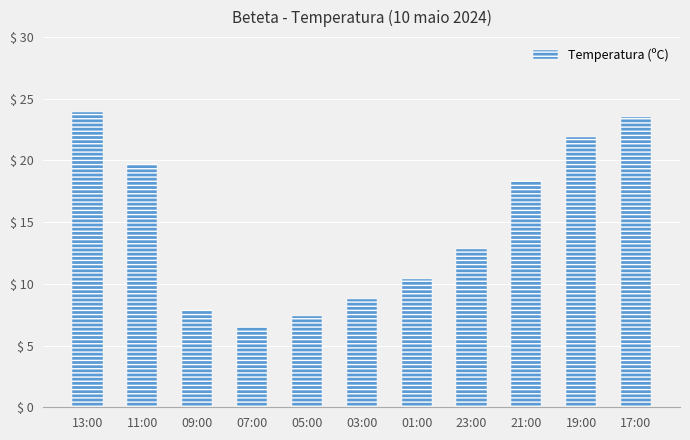

Reading right to left, extract all data points from this chart.

23.5	21.9	18.3	12.8	10.4	8.8	7.4	6.5	7.9	19.7	23.9